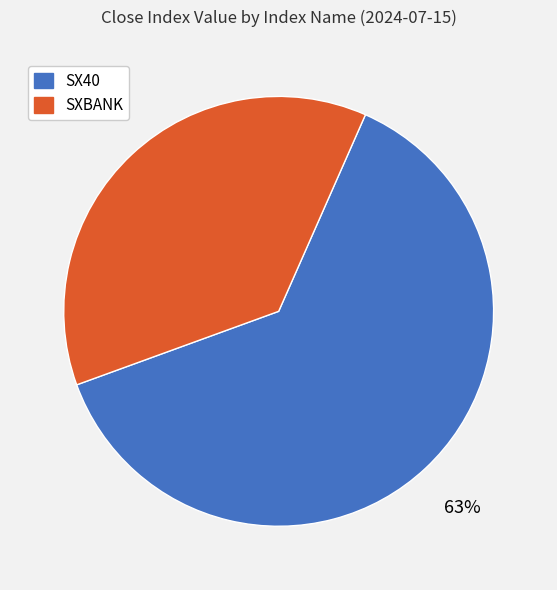

Which slice represents more than half of the pie?

SX40